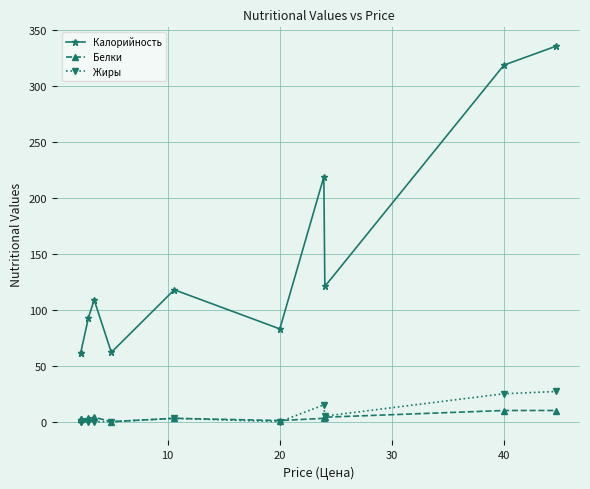

Rank the series by their maximum value, from highest to lowest.

Калорийность, Жиры, Белки